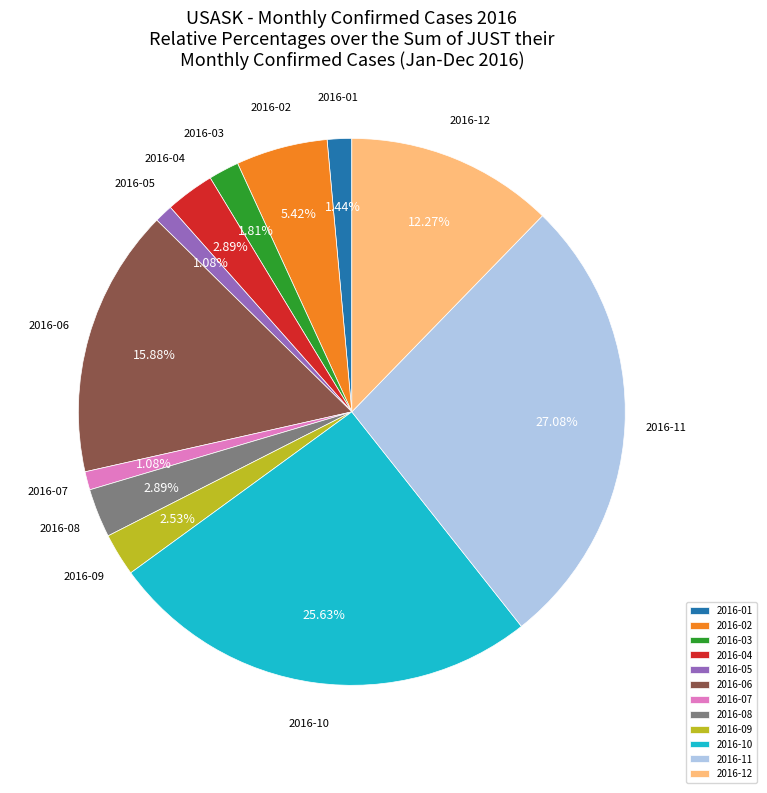

Combined, do 2016-03 and 2016-04 account for over 50%?

No